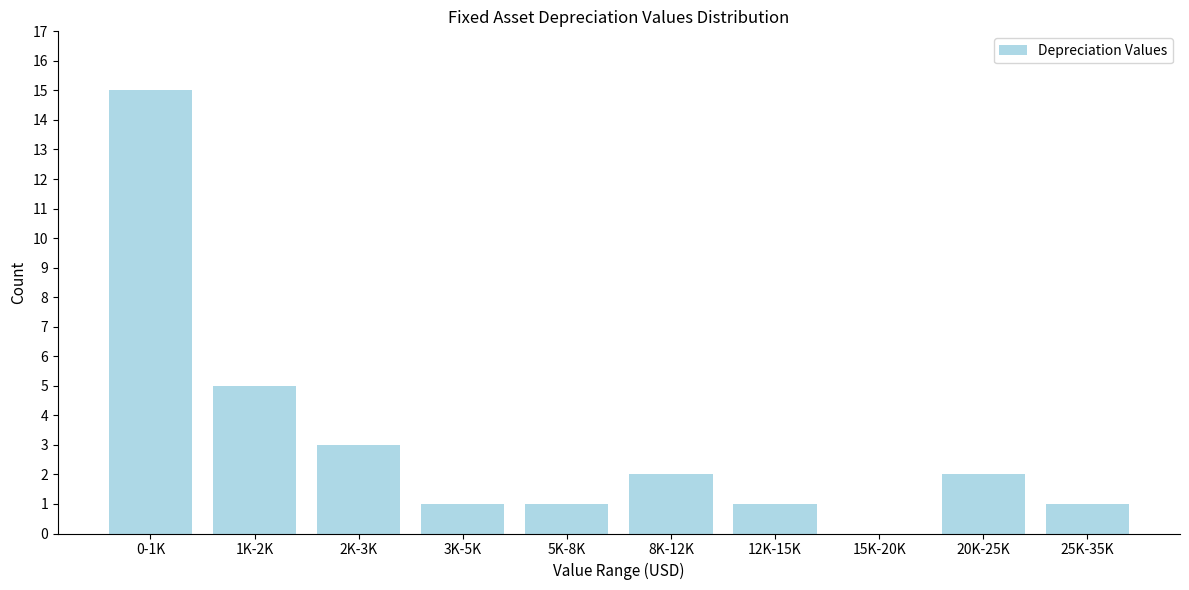

Reading left to right, transcribe all the data shown in this chart.

0-1K=15	1K-2K=5	2K-3K=3	3K-5K=1	5K-8K=1	8K-12K=2	12K-15K=1	15K-20K=0	20K-25K=2	25K-35K=1